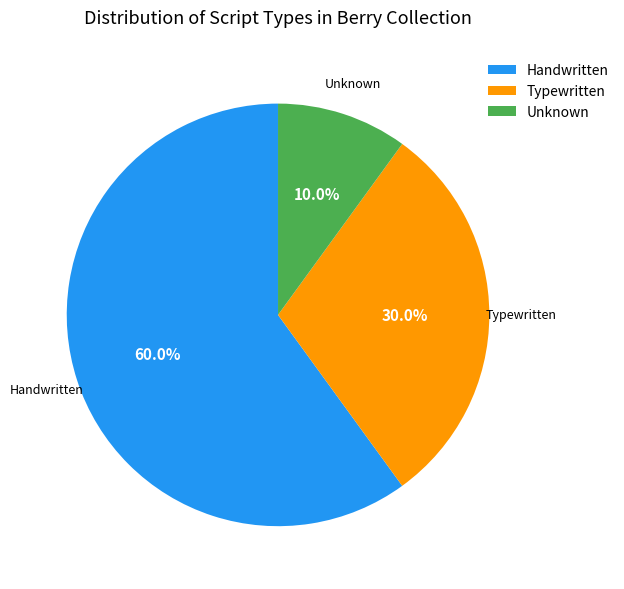

Is there a majority slice in this chart?

Yes